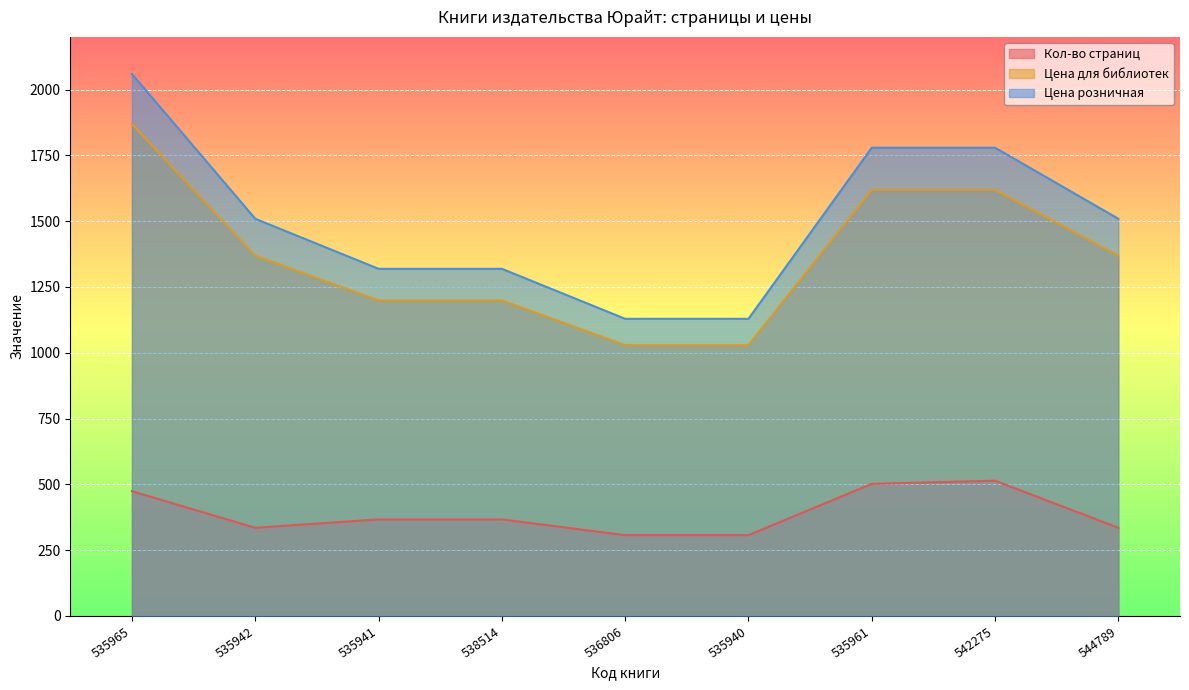

True or false: Кол-во страниц and Цена для библиотек cross at least once.

False